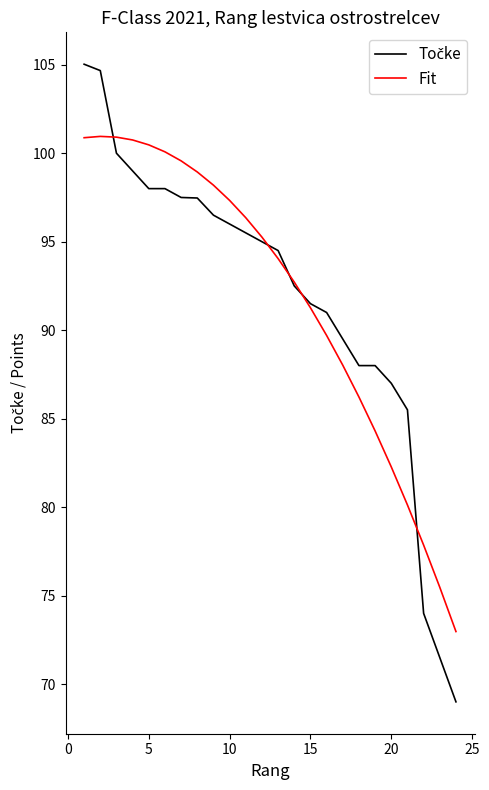

What is the maximum value shown in the chart?

105.0